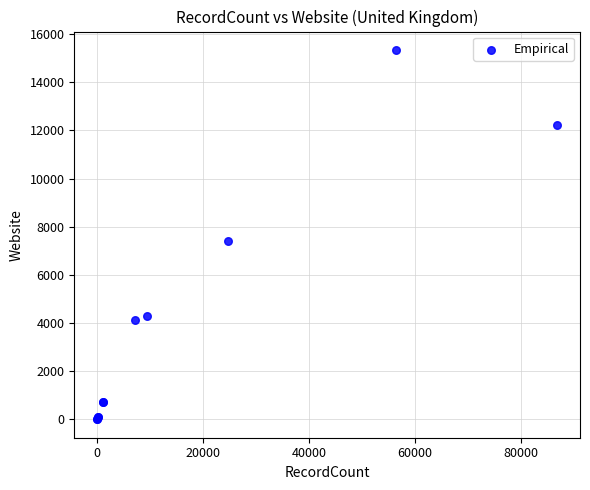

What Y value in the scatter plot is closest to 7674?

7410